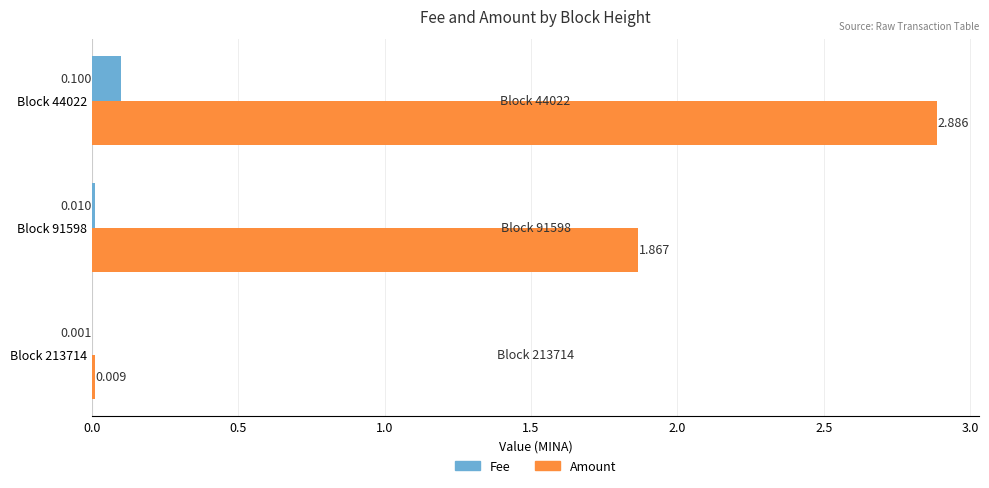

Which series has the largest total across all categories?

Amount